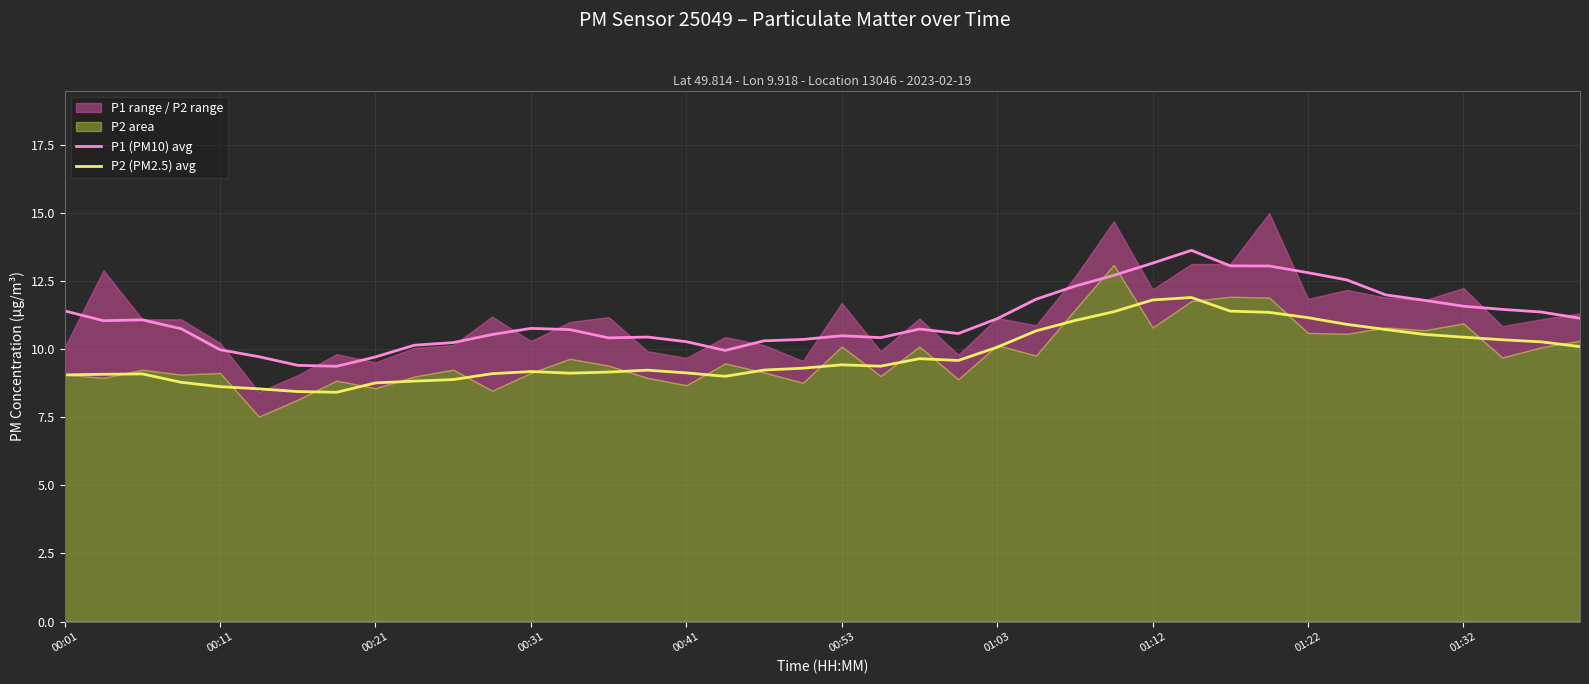

What is the lowest value of the P1 (PM10) avg series?

9.4